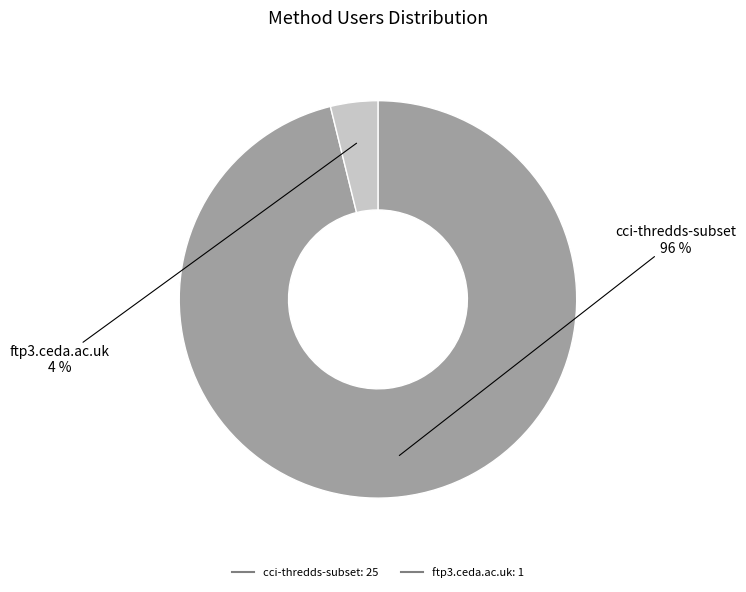

The cci-thredds-subset slice represents 96% of the pie. True or false?

True